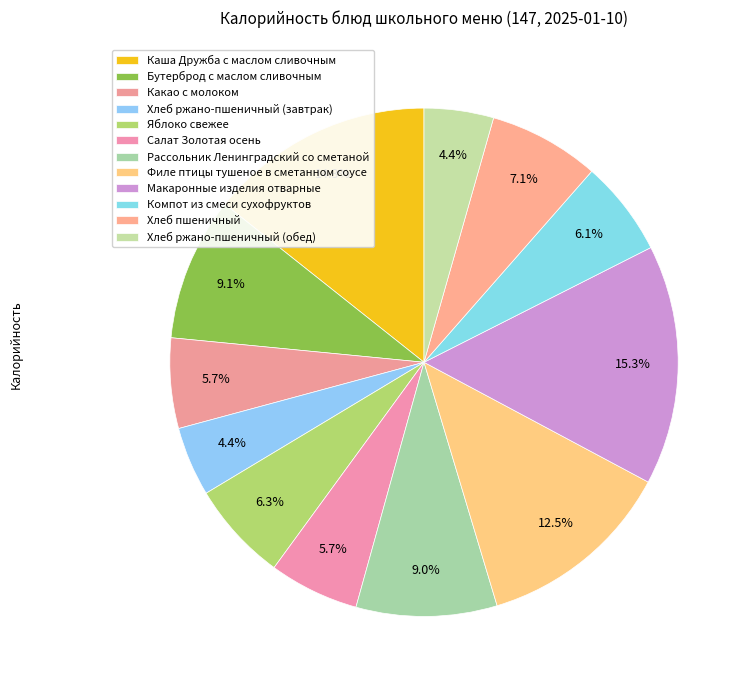

To the nearest percent, what is the average slice percentage?

8%